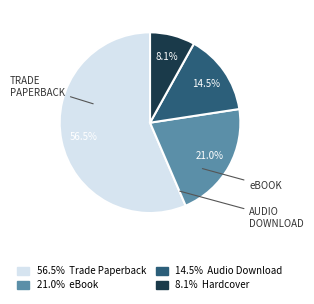

Is there any slice that represents more than half of the pie?

Yes